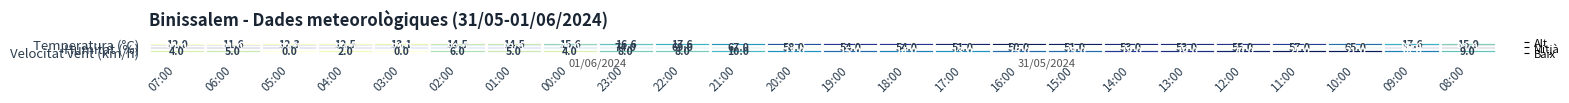

Which category has the lowest value in the Humitat (%) series?

16:00